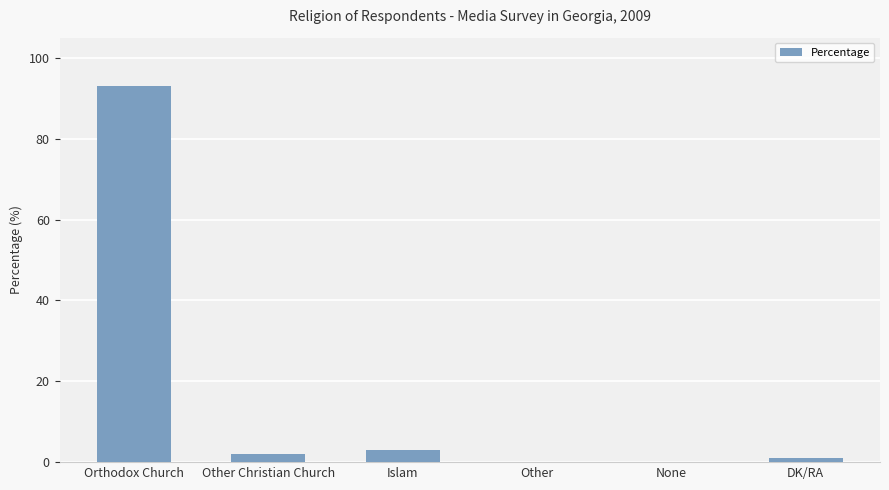

What is the sum of the values at Orthodox Church and Islam?

96